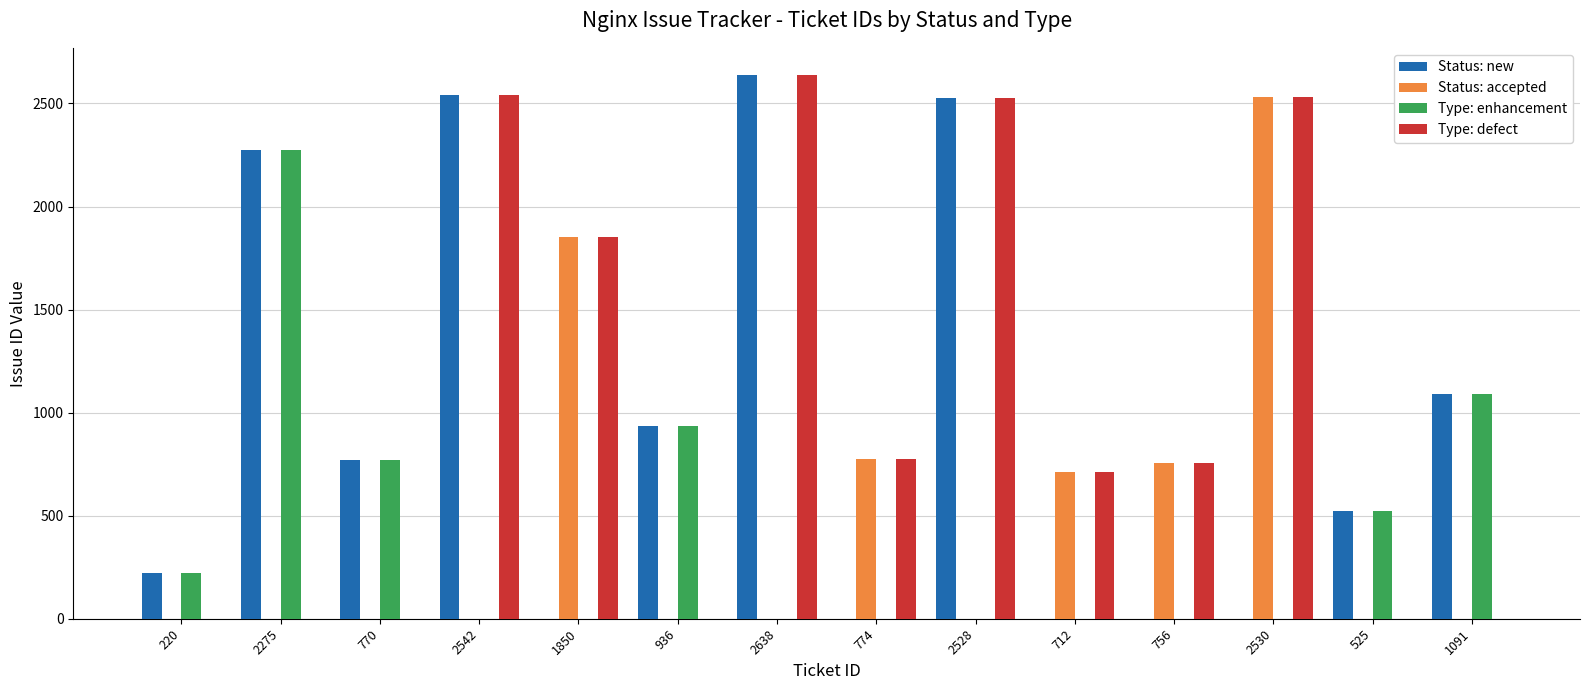

What is the sum of all Status: new values?

13525